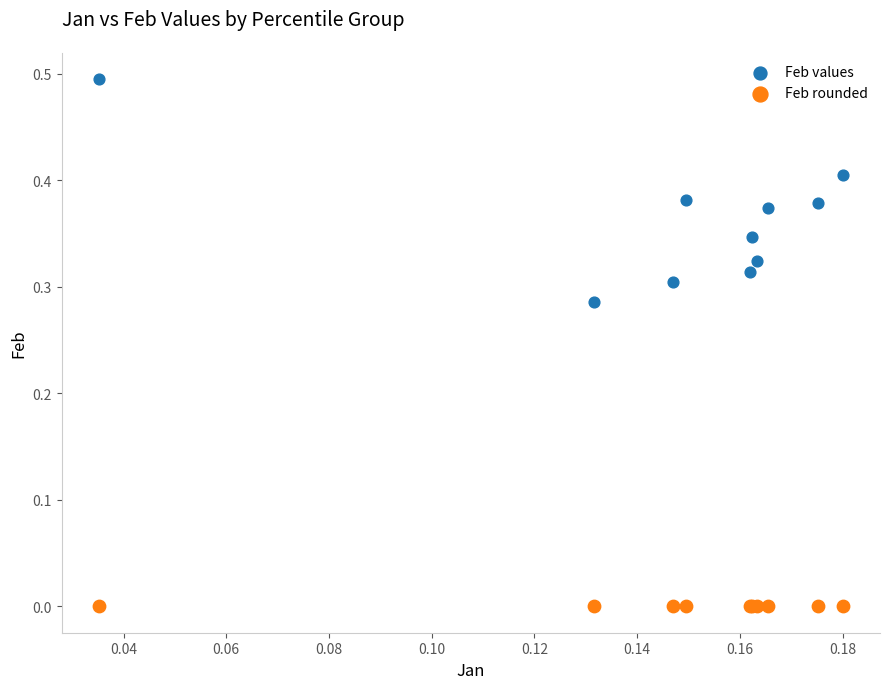

Which series reaches the maximum Y coordinate?

Feb values